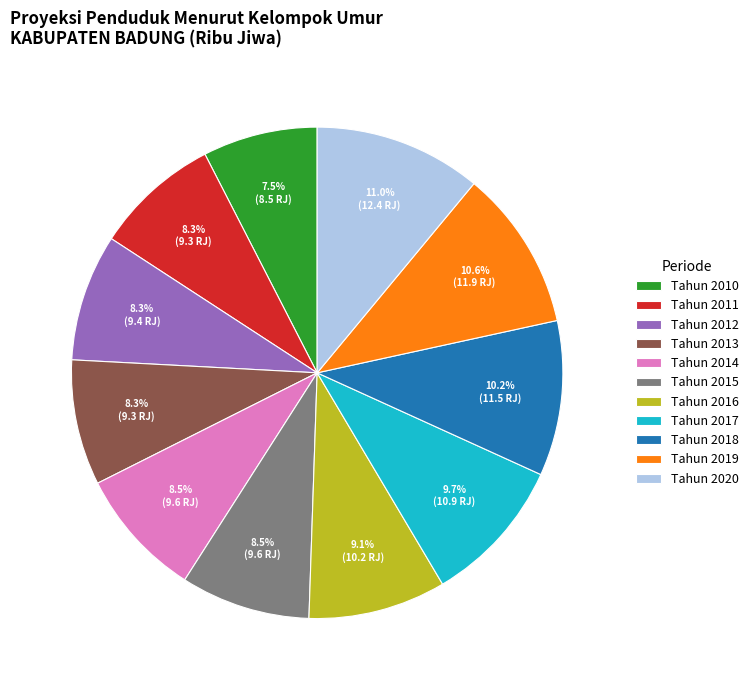

What percentage is NOT represented by Tahun 2012?

91.7%